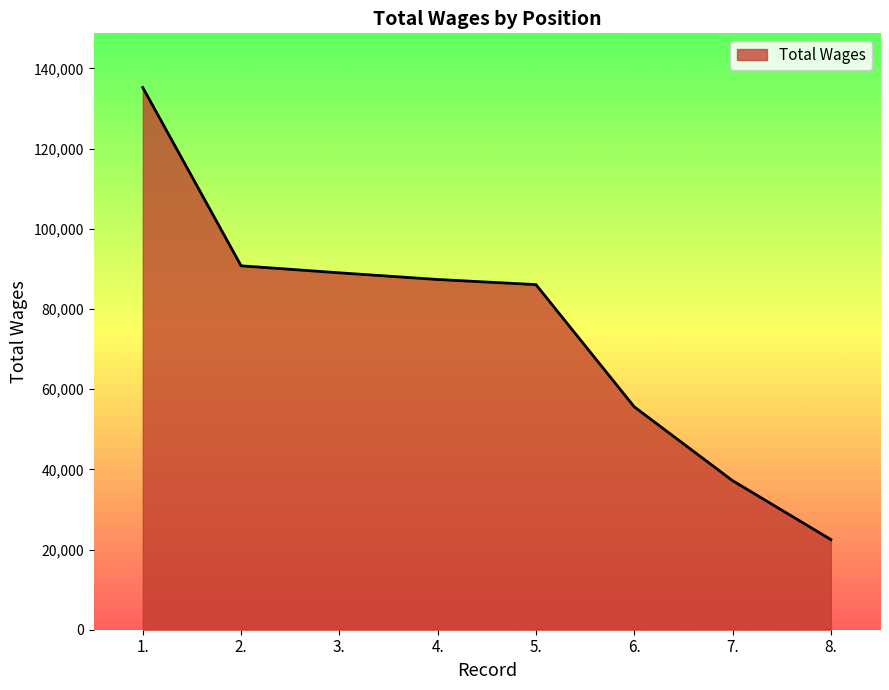

Which has a higher value, 5. or 7.?

5.